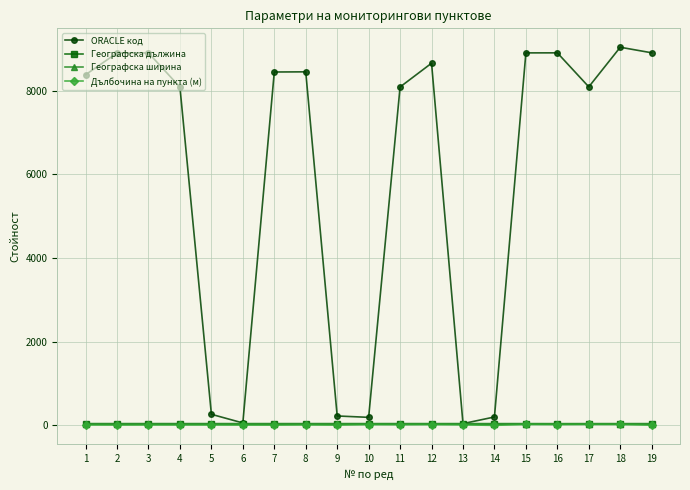

What are all the series names shown in the legend?

ORACLE код, Географска дължина, Географска ширина, Дълбочина на пункта (м)